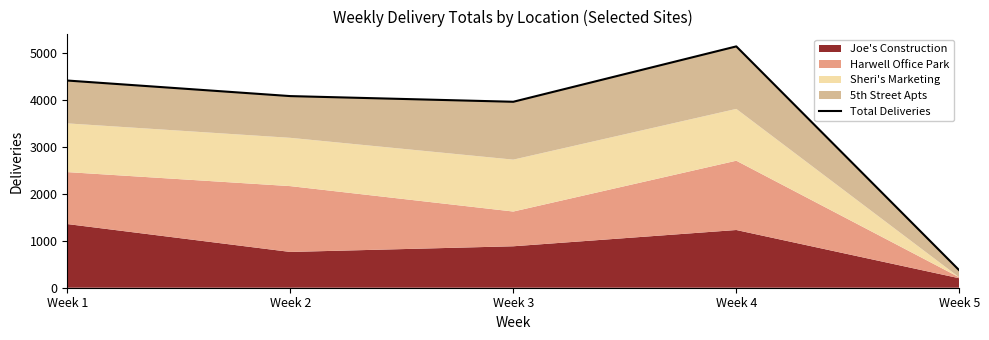

How many points are lower than both their immediate neighbors (excluding endpoints)?

1